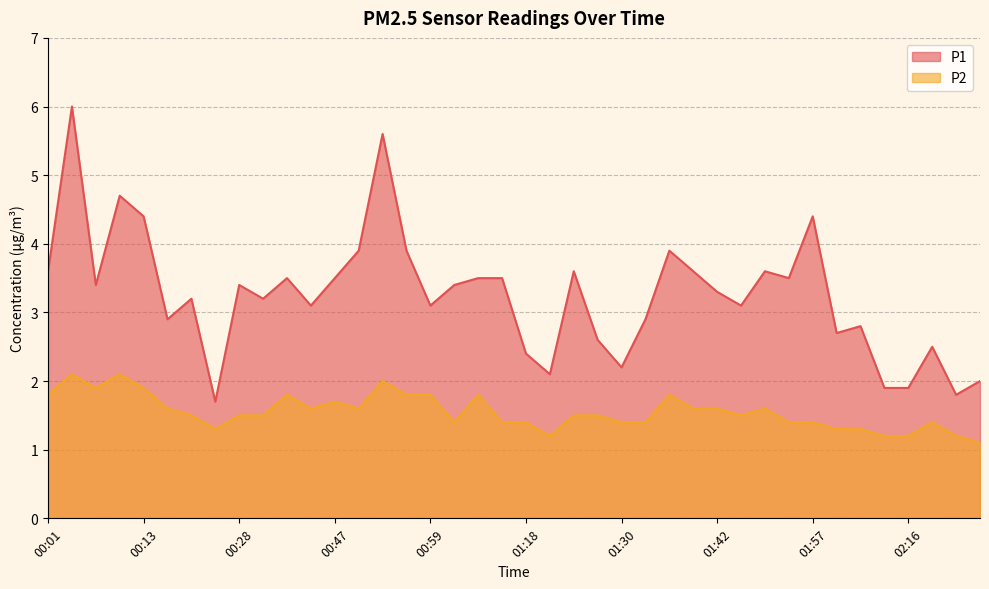

In P2, how many points are higher than both neighbors (excluding endpoints)?

9